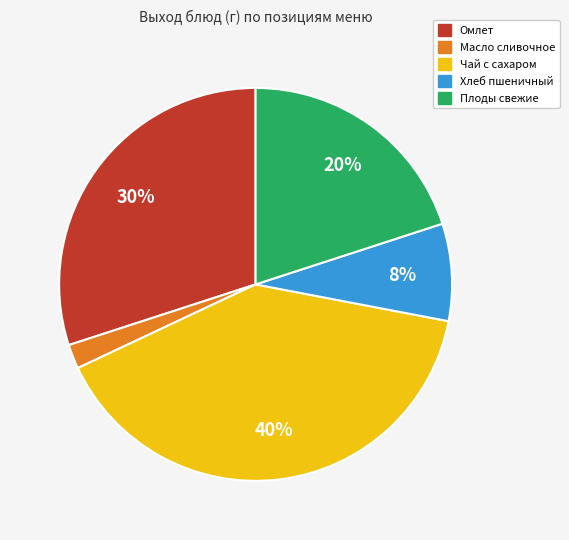

Do Масло сливочное and Плоды свежие together represent more than half of the pie?

No